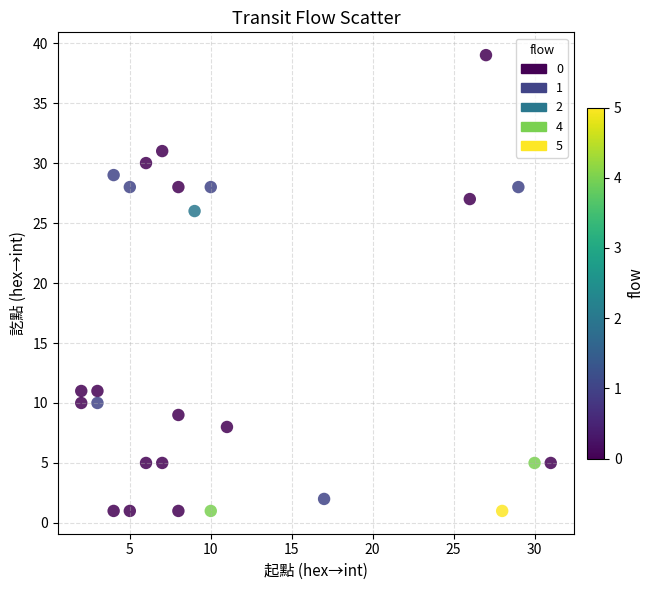

What is the range of Y values (max minus min)?

38